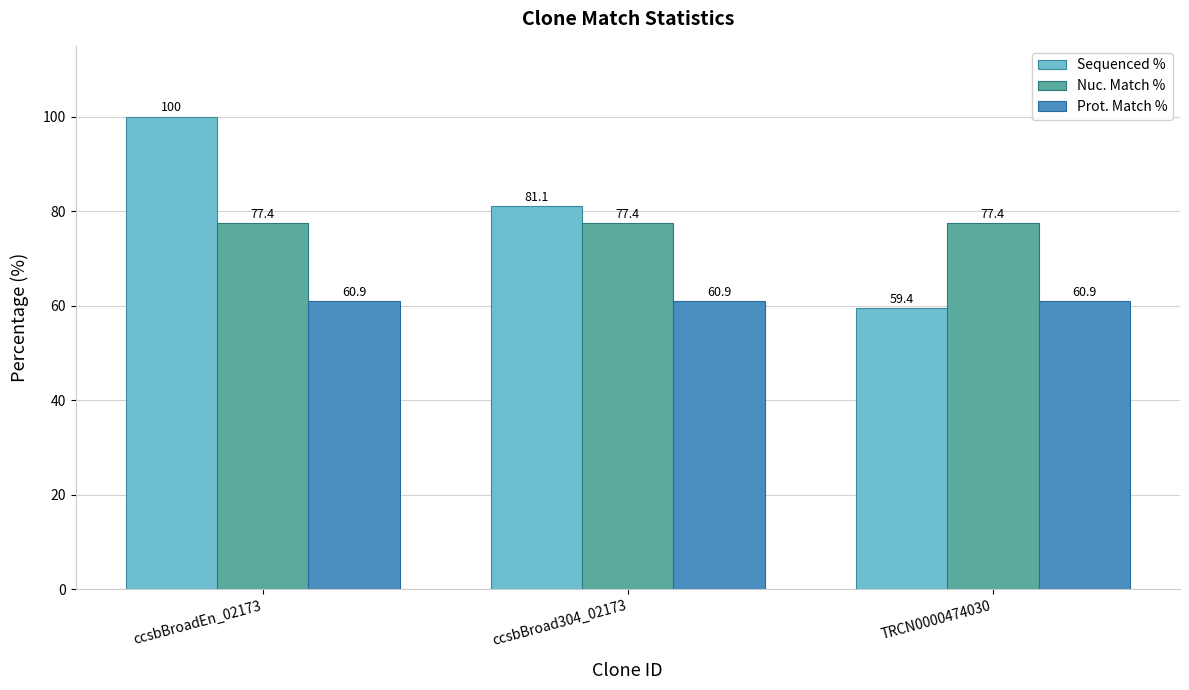

What is the sum of the Sequenced % values at ccsbBroadEn_02173 and TRCN0000474030?

159.4